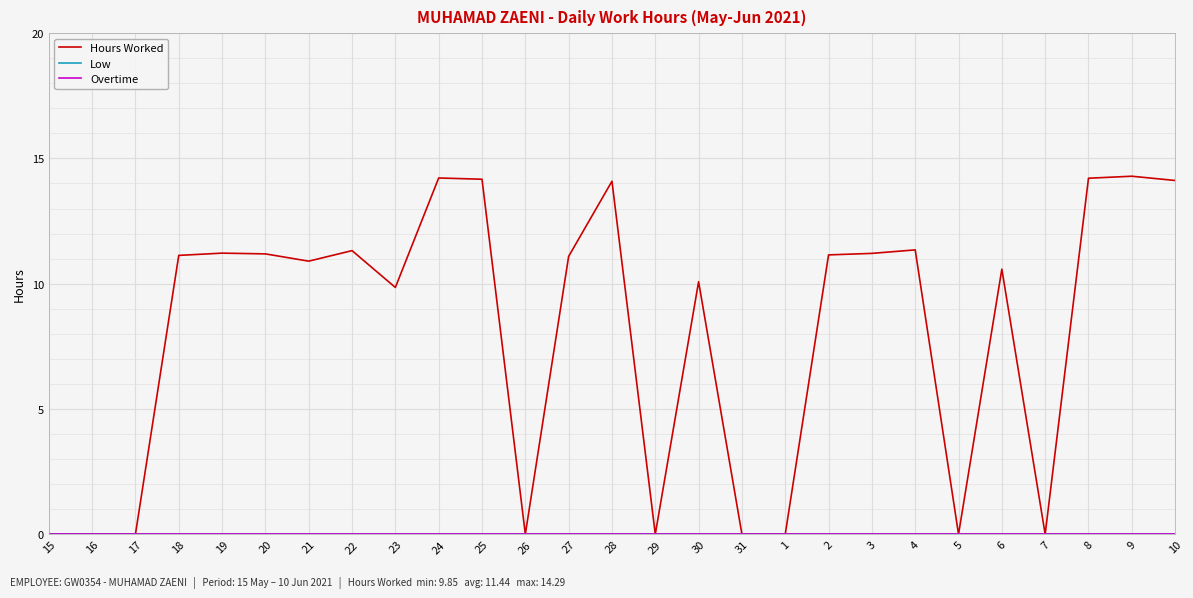

True or false: Hours Worked has a value of 9.8 at 23.

True